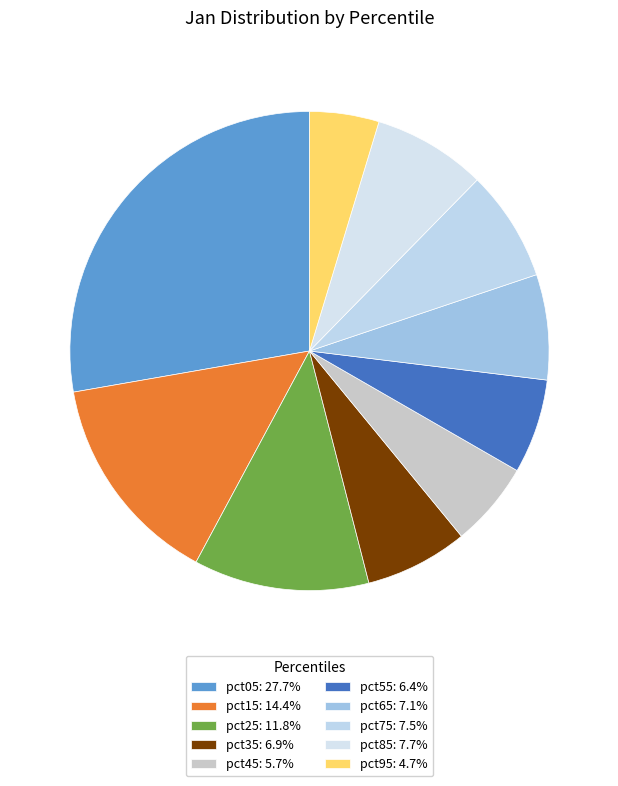

Does pct45 represent more than half of the total?

No